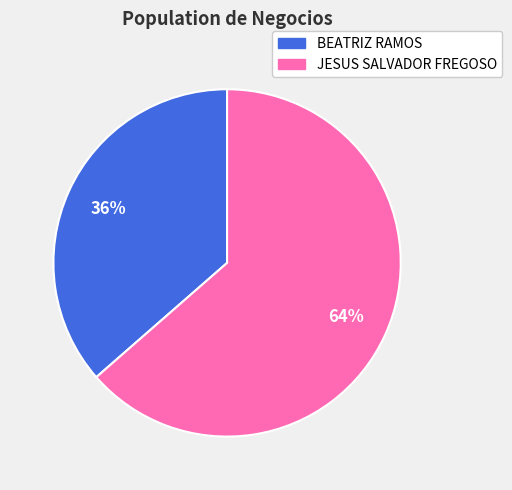

To the nearest percent, what is the average slice percentage?

50%